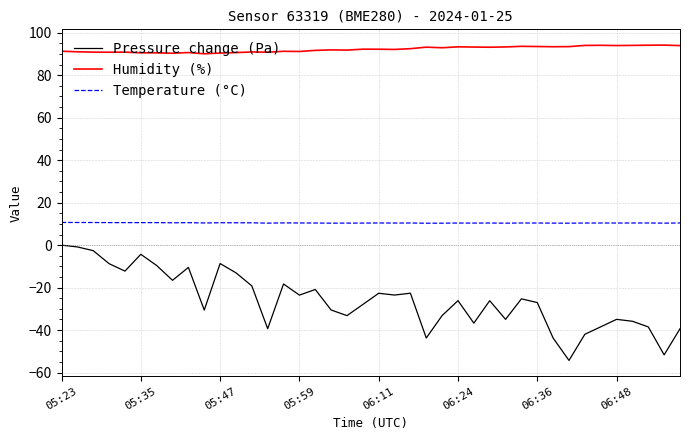

What is the greatest value displayed?

94.2